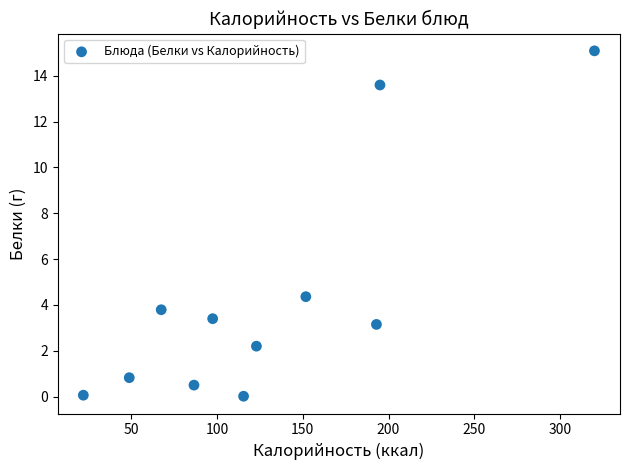

What is the range of X values (max minus min)?

297.9